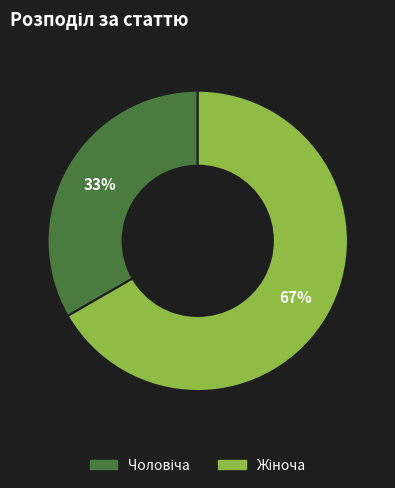

To the nearest percent, what is the average slice percentage?

50%